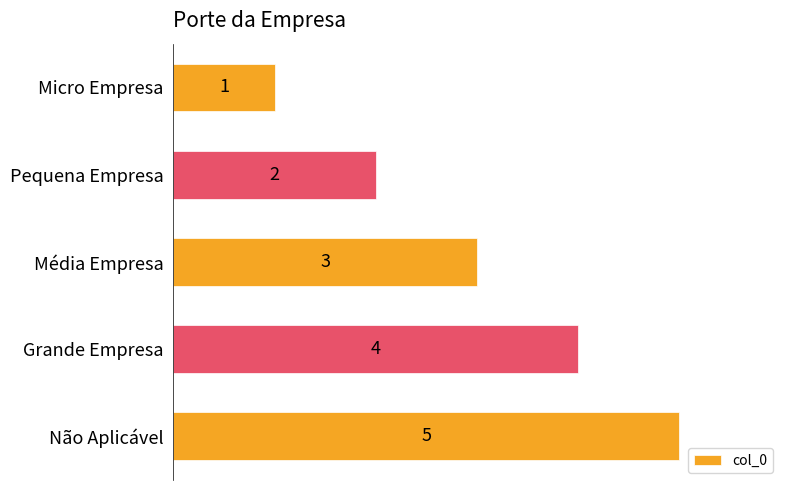

Where is the data nearest to the value 3?

Média Empresa